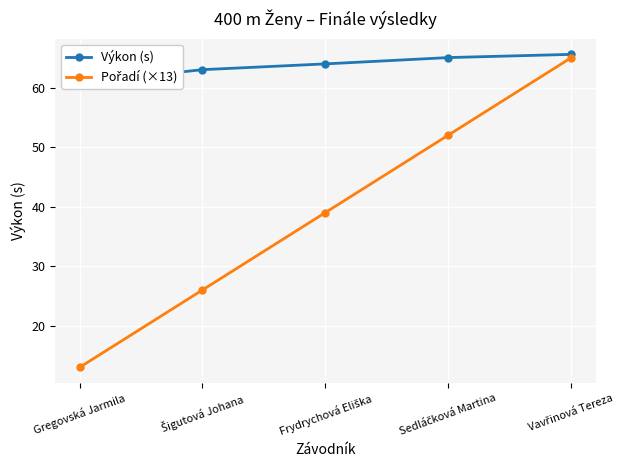

What is the difference between the Výkon (s) values at Šigutová Johana and Gregovská Jarmila?

2.2